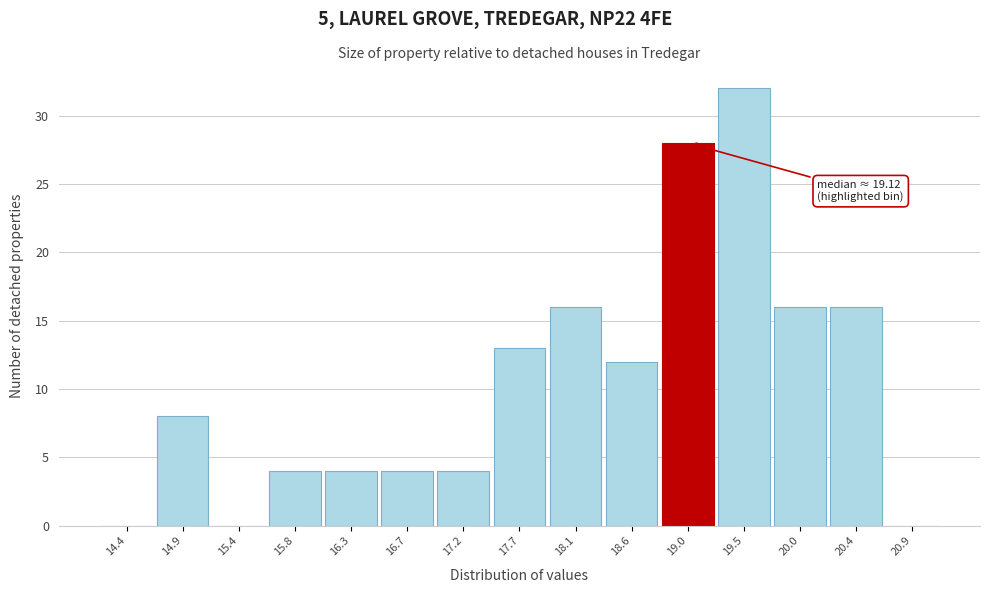

Over which range of the x-axis is the bar tallest?

19.25 to 19.75